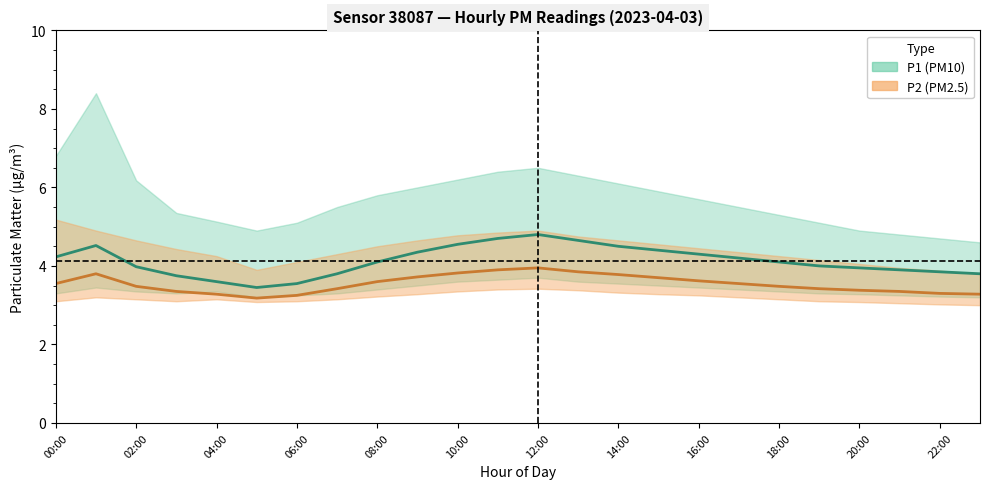

True or false: P2_upper has more than 0 points higher than both neighbors.

True